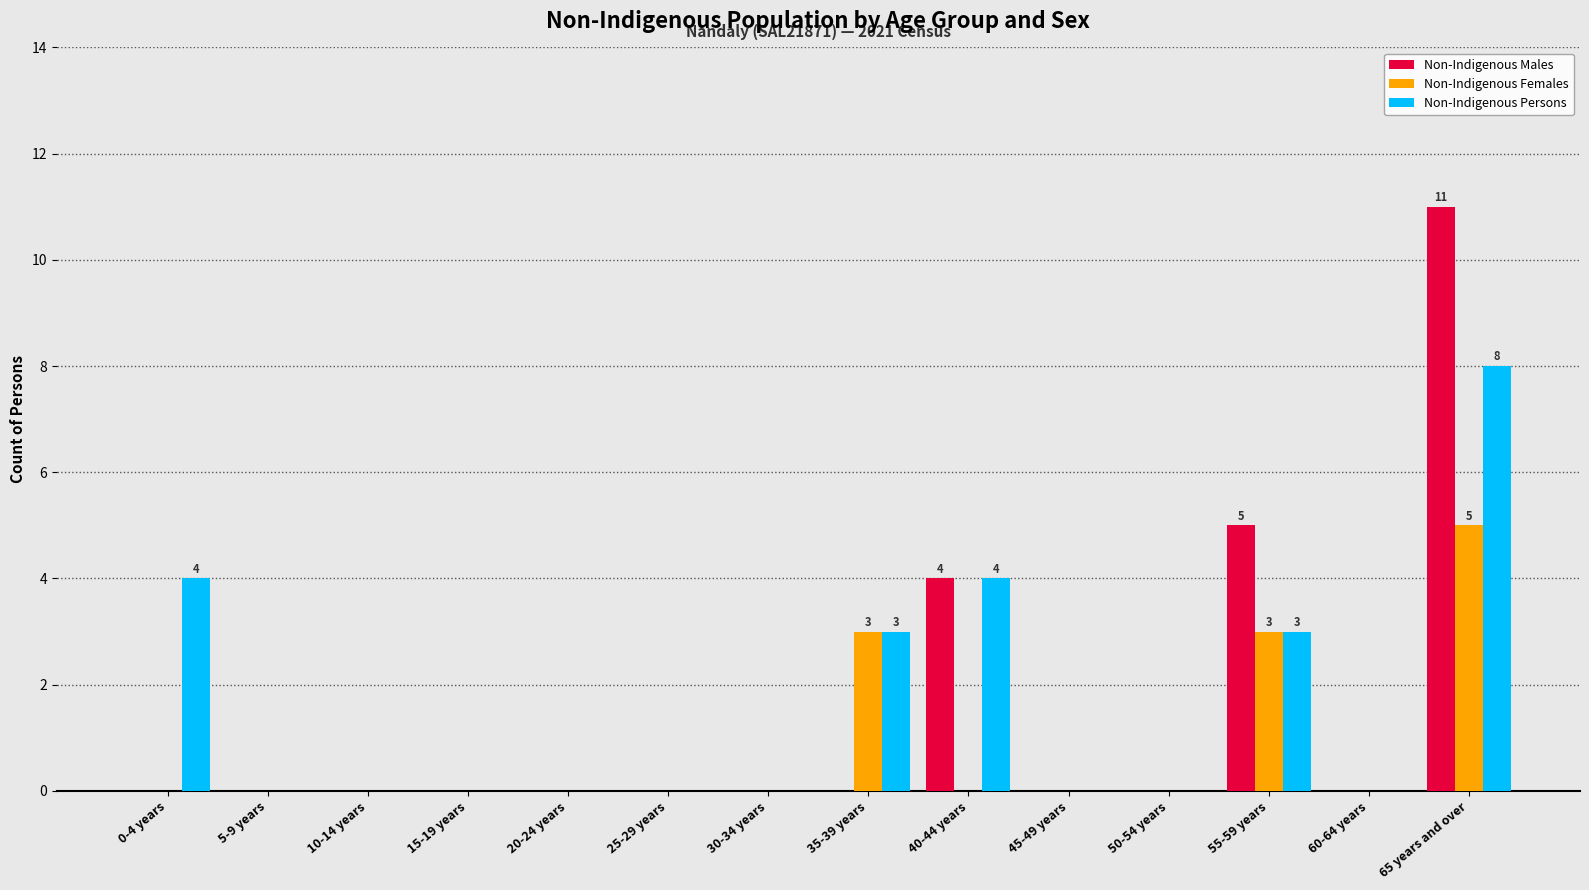

Between 60-64 years and 65 years and over, which series saw the biggest shift?

Non-Indigenous Males